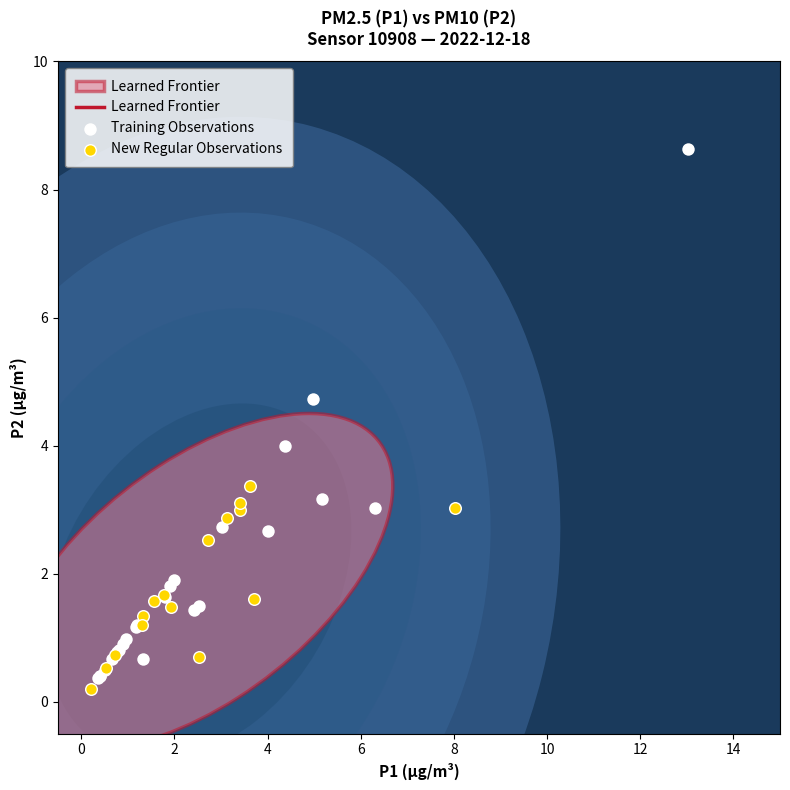

Which series reaches the maximum Y coordinate?

Training Observations